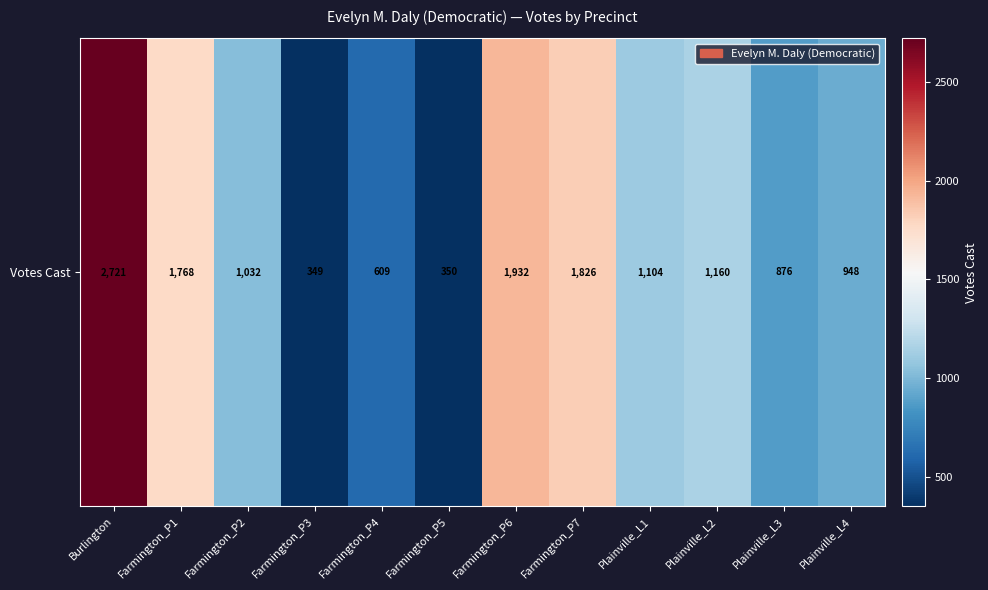

Which has a higher value, Plainville_L1 or Farmington_P2?

Plainville_L1